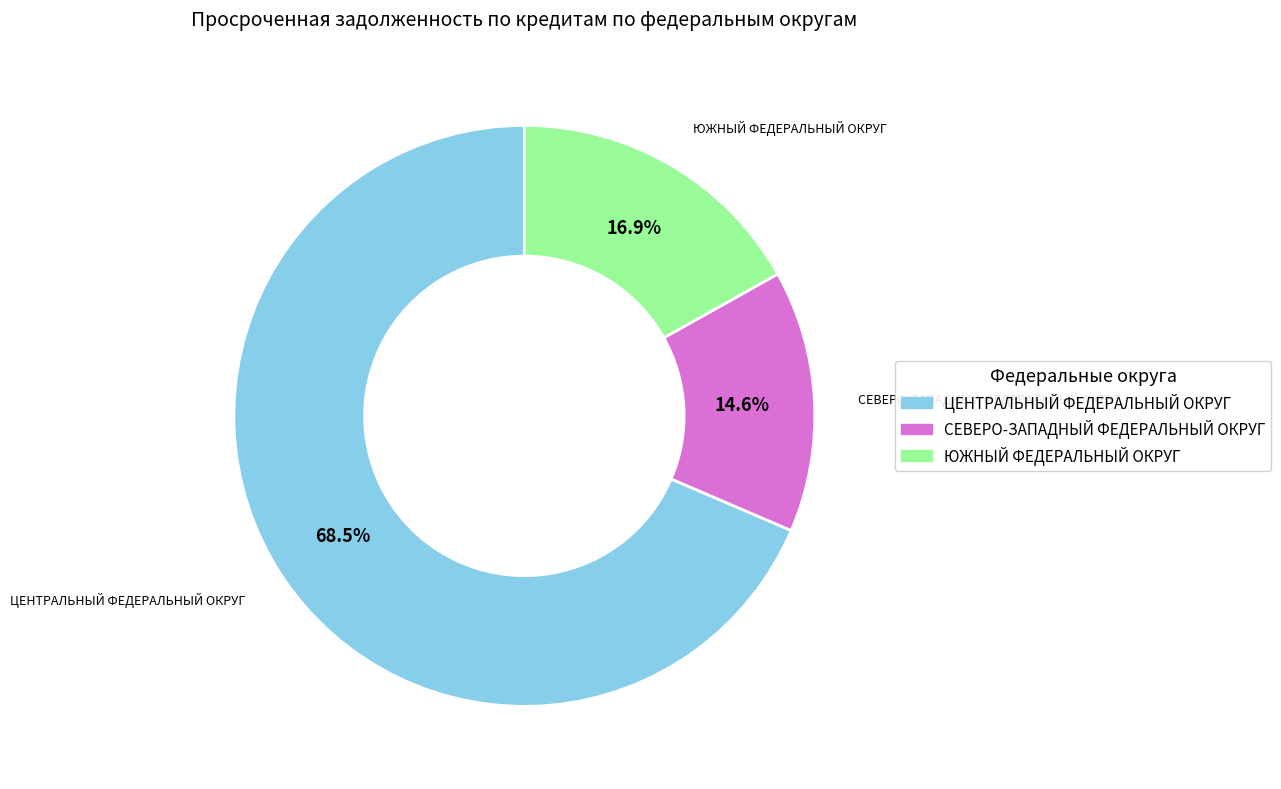

Is the sum of СЕВЕРО-ЗАПАДНЫЙ ФЕДЕРАЛЬНЫЙ ОКРУГ and ЮЖНЫЙ ФЕДЕРАЛЬНЫЙ ОКРУГ greater than half?

No